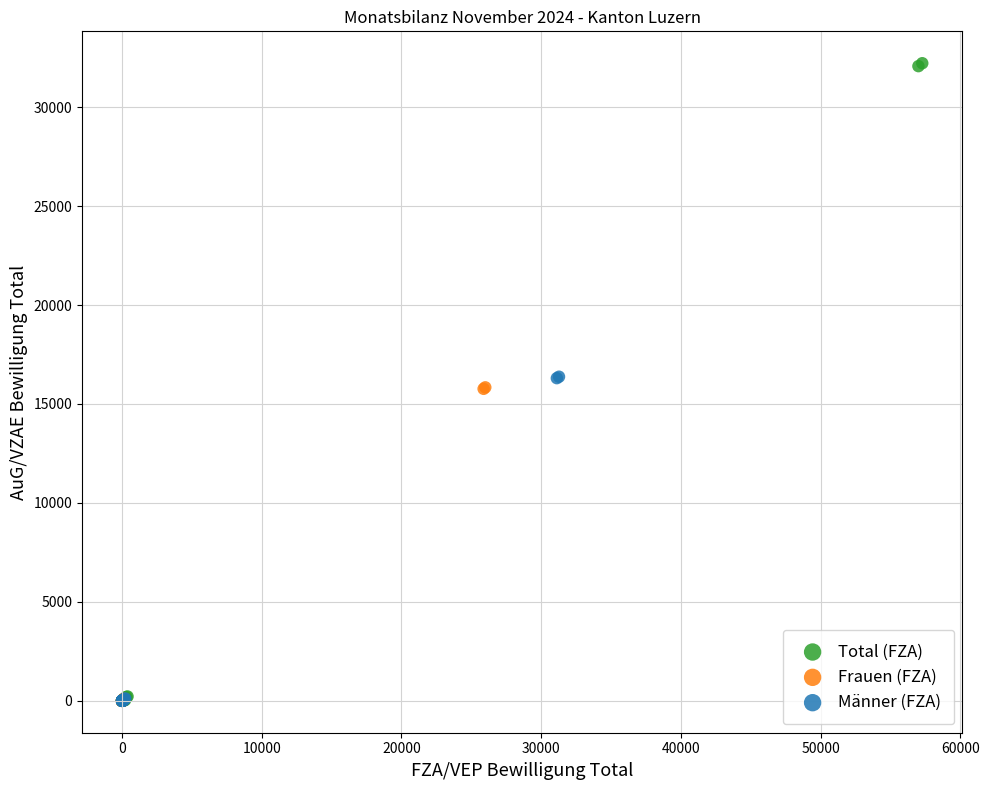

What are all the series names shown in the legend?

Total (FZA), Frauen (FZA), Männer (FZA)